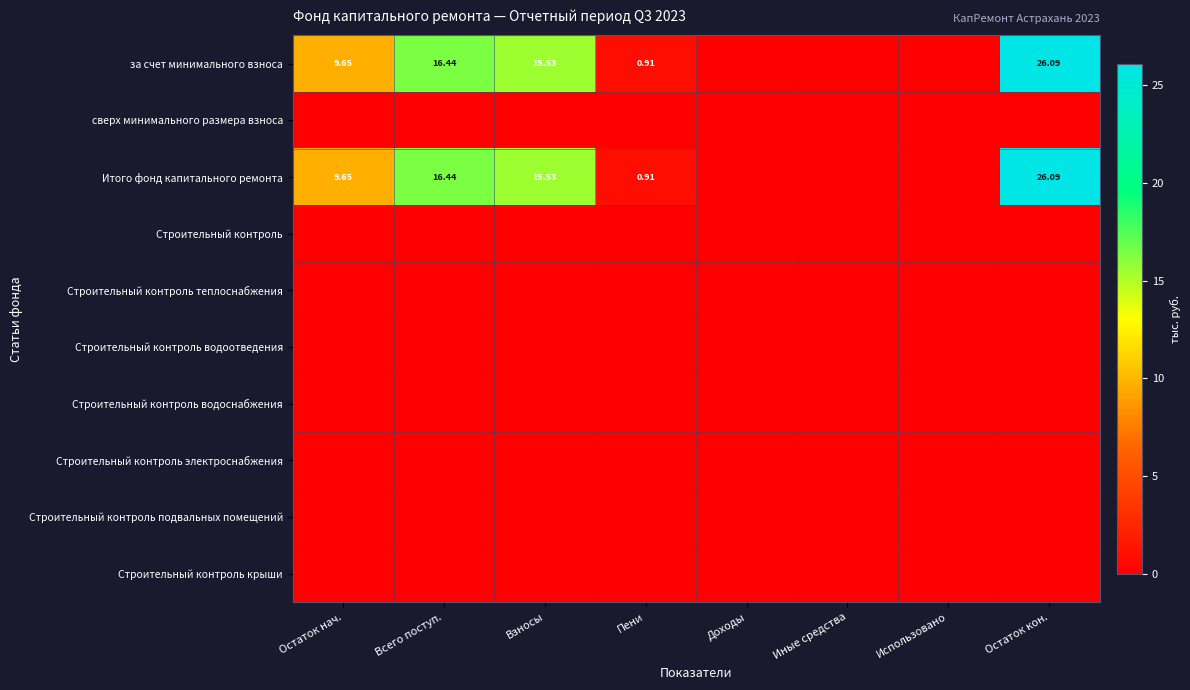

Is the value of за счет минимального взноса at Всего поступ. greater than the value of Итого фонд капитального ремонта at Остаток нач.?

Yes